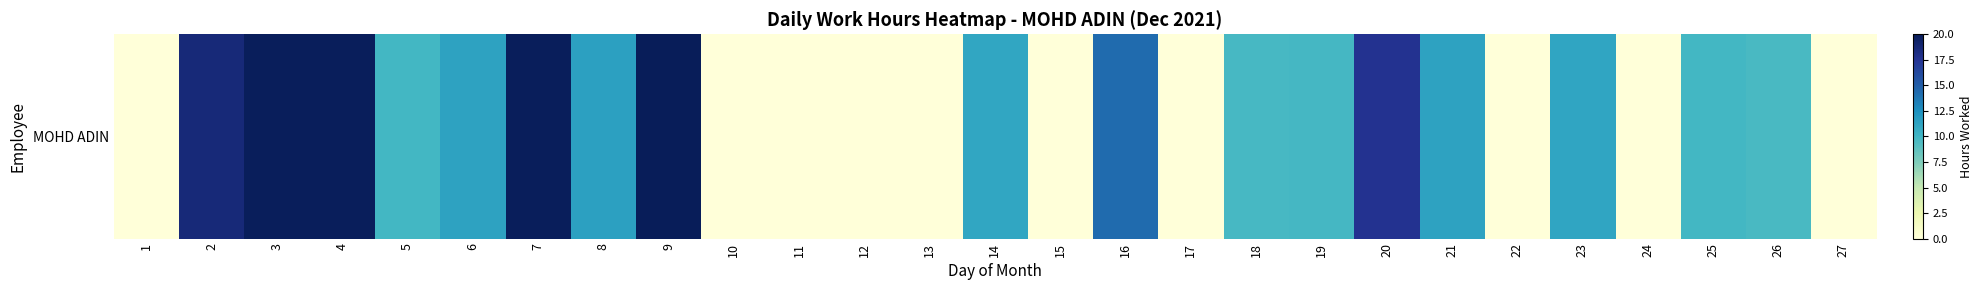

List the labels in order of value, largest first.

9, 3, 4, 7, 2, 20, 16, 8, 6, 21, 23, 14, 5, 25, 19, 18, 26, 1, 10, 11, 12, 13, 15, 17, 22, 24, 27